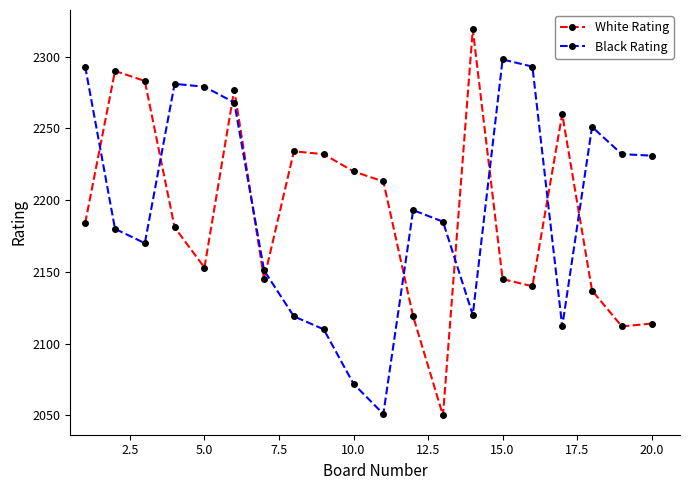

True or false: White Rating has more than 2 points higher than both neighbors.

True